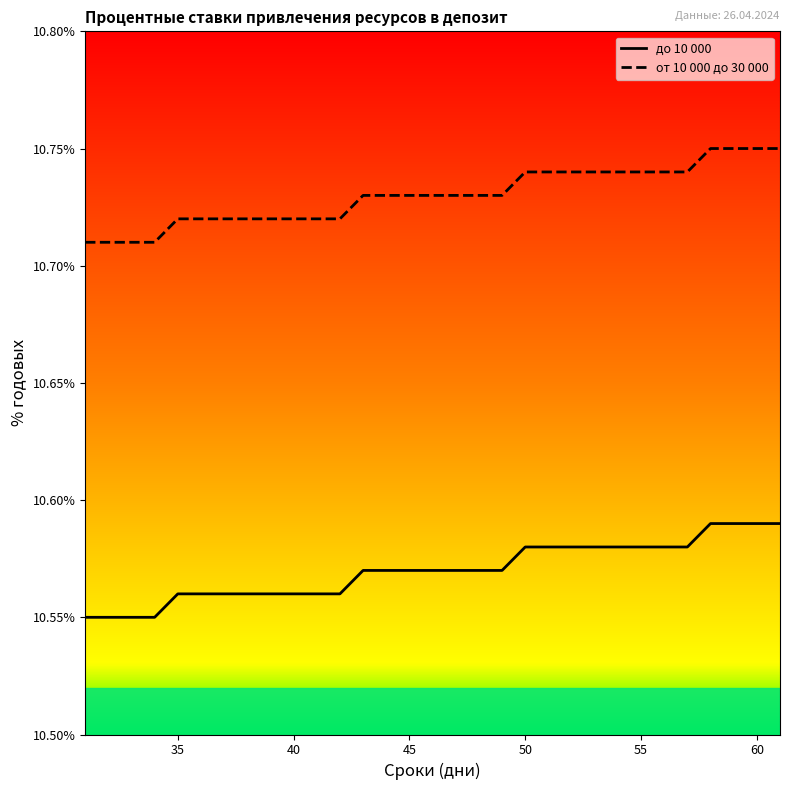

True or false: до 10 000 and от 10 000 до 30 000 cross at least once.

False